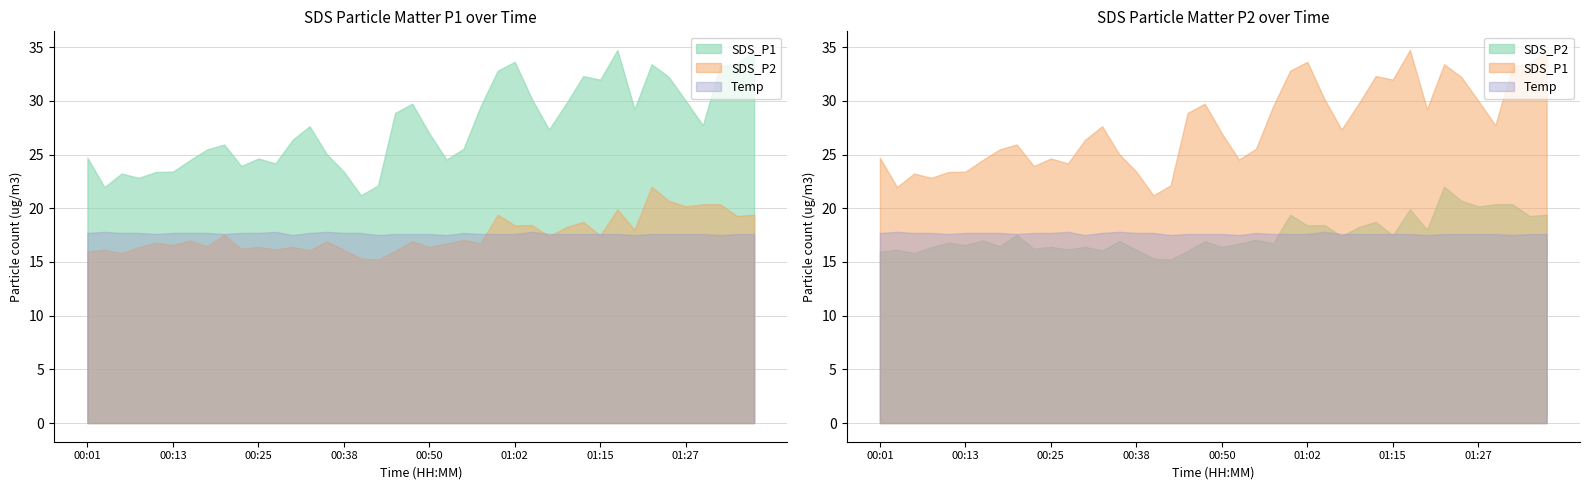

At how many categories does at least one series exceed 16?

40